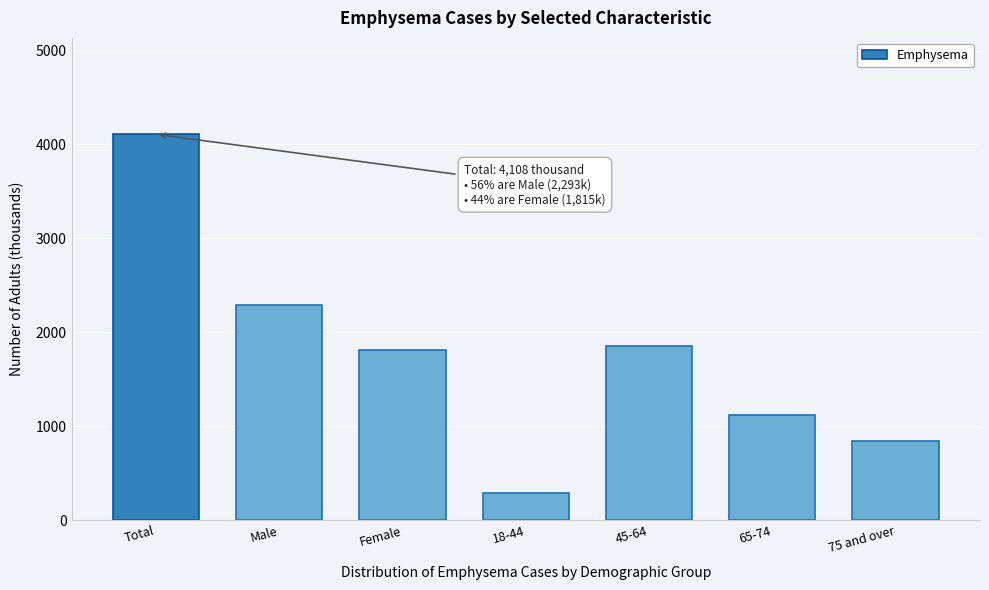

Reading right to left, what are all the values shown in this chart?

75 and over=843	65-74=1121	45-64=1853	18-44=292	Female=1815	Male=2293	Total=4108